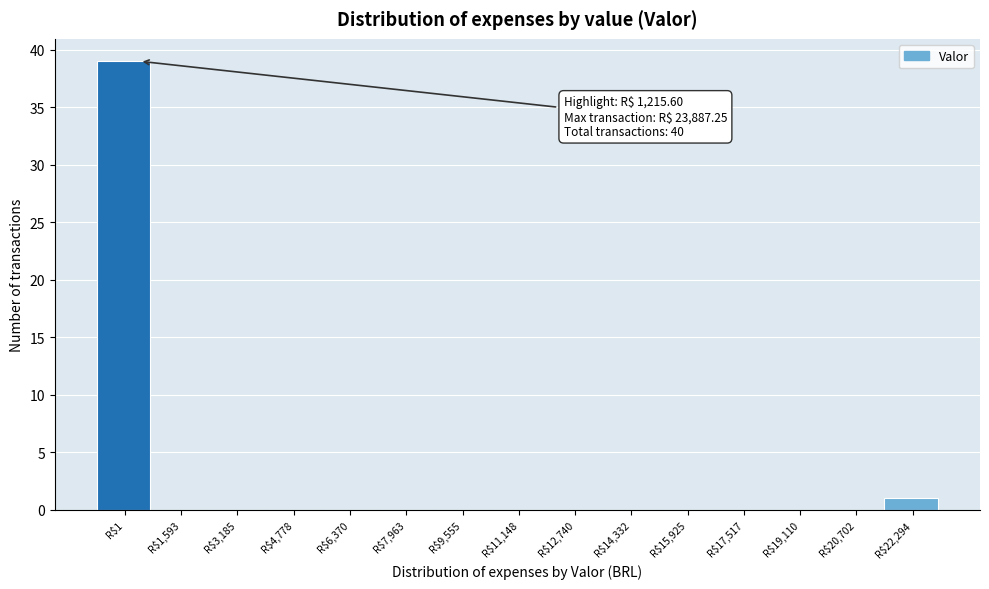

Where is the data nearest to the value 19?

R$22,294